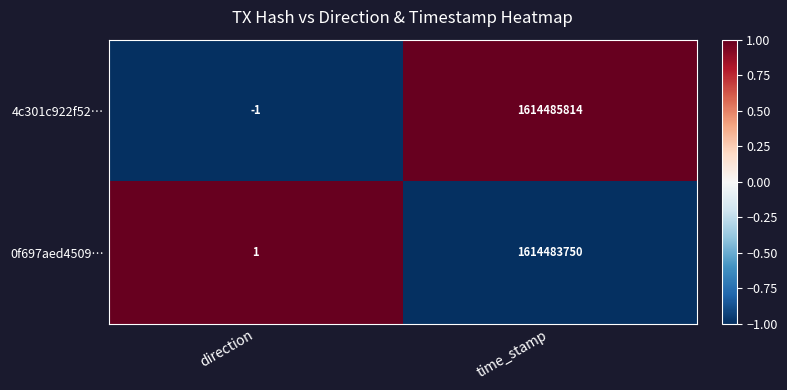

Reading left to right, transcribe all the data shown in this chart.

4c301c922f52…: direction=-1	time_stamp=1614485814
0f697aed4509…: direction=1	time_stamp=1614483750